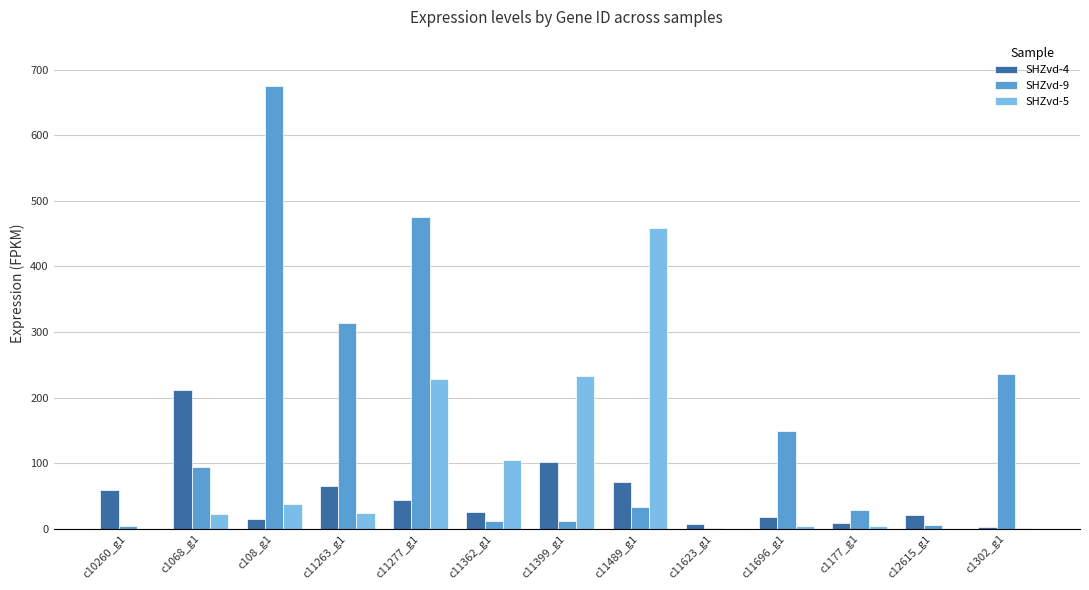

At which label does SHZvd-5 reach its peak?

c11489_g1